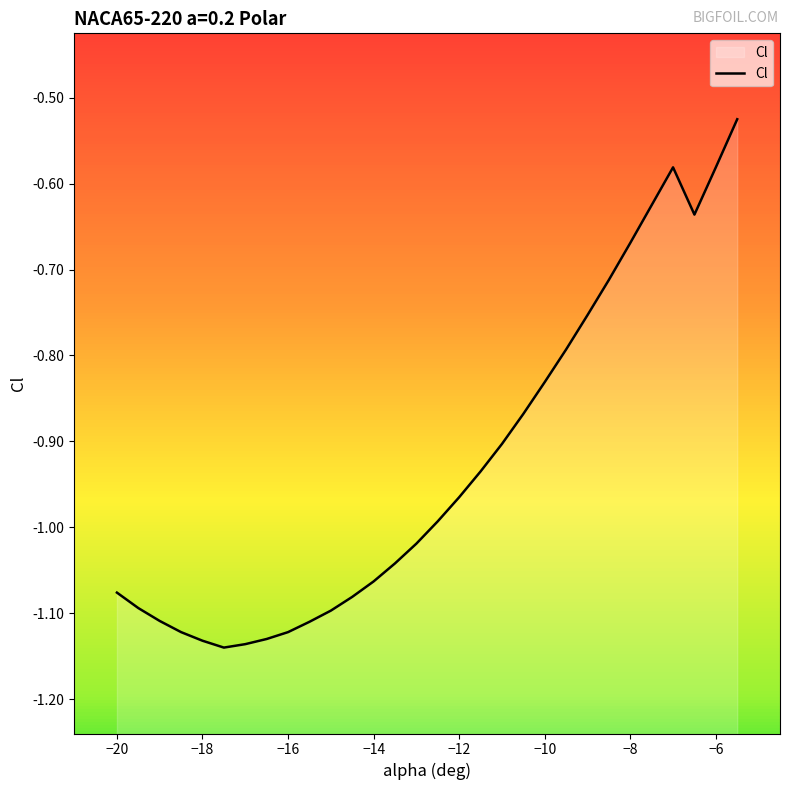

What is the maximum value shown in the chart?

-0.5